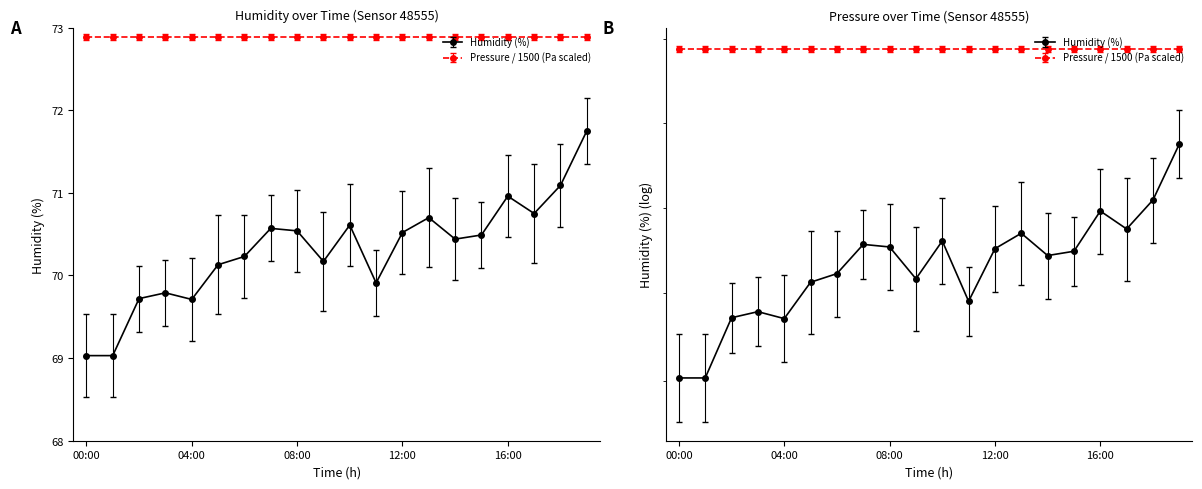

Does the chart have visible grid lines?

No